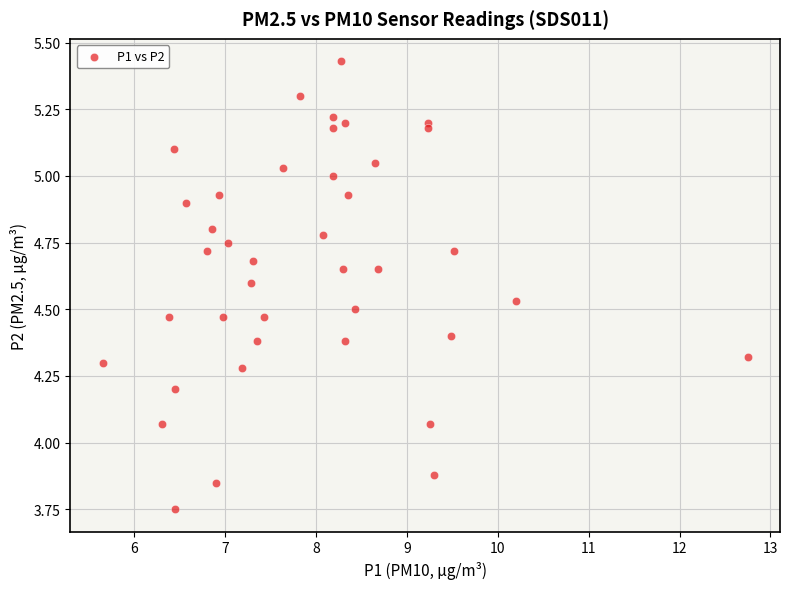

What is the range of X values (max minus min)?

7.1